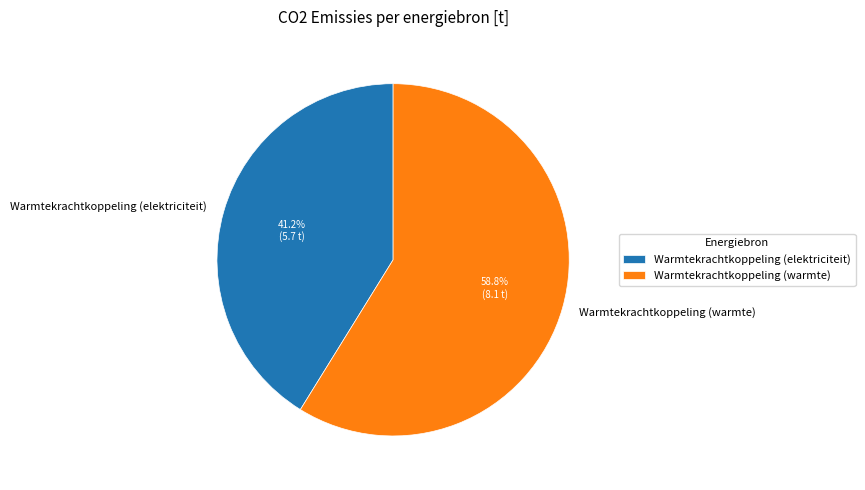

Which slice represents more than half of the pie?

Warmtekrachtkoppeling (warmte)